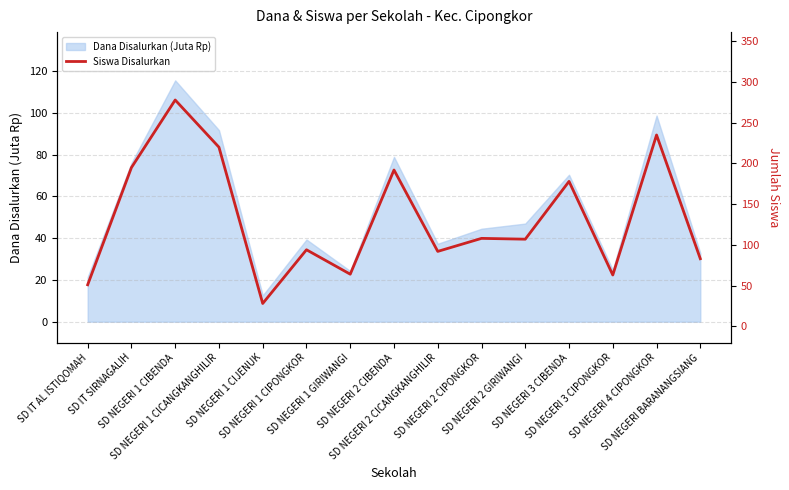

Where is the first local maximum?

SD NEGERI 1 CIBENDA